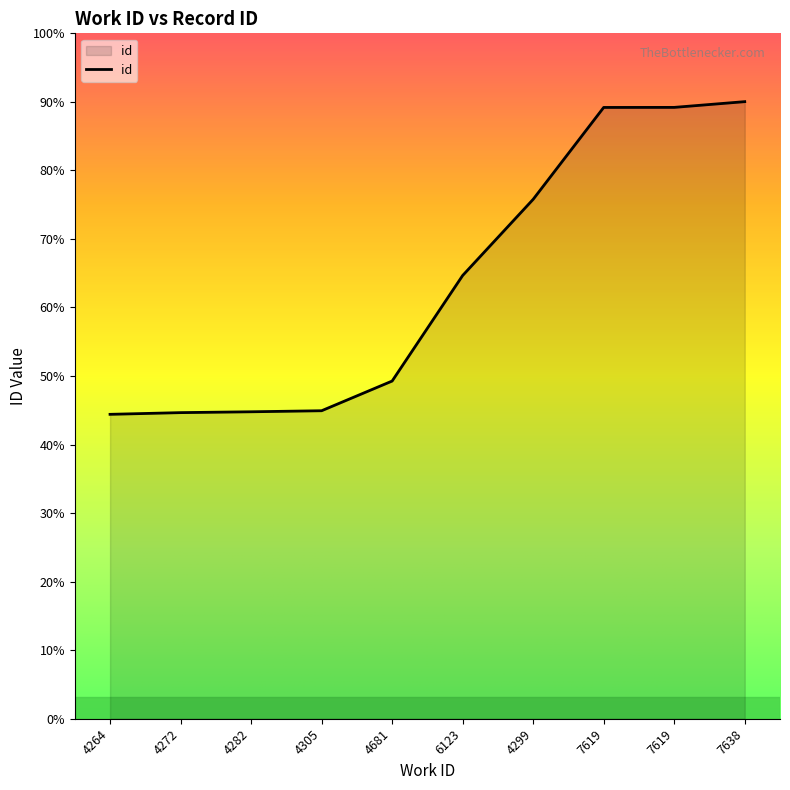

At which label is the value closest to 16805?

6123